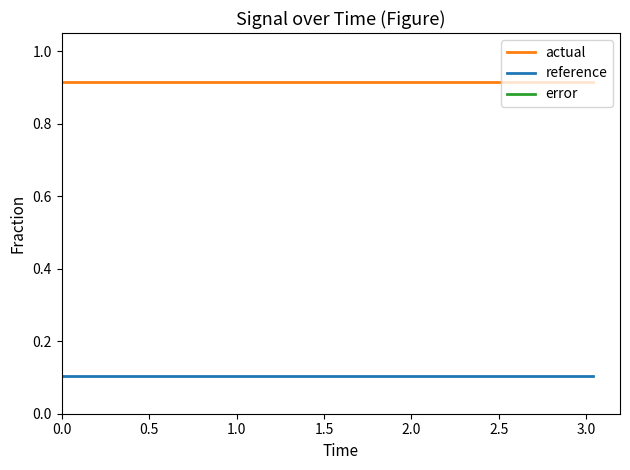

True or false: actual and reference intersect in this chart.

False